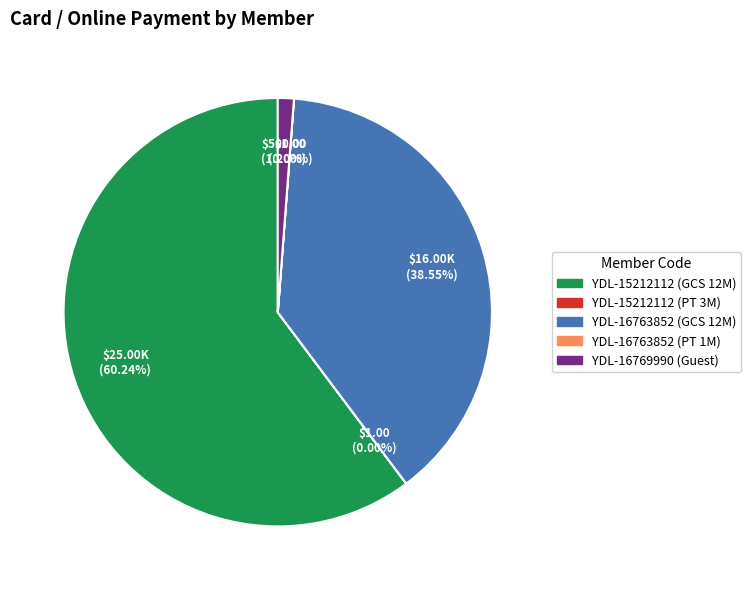

Is there any slice that represents more than half of the pie?

Yes